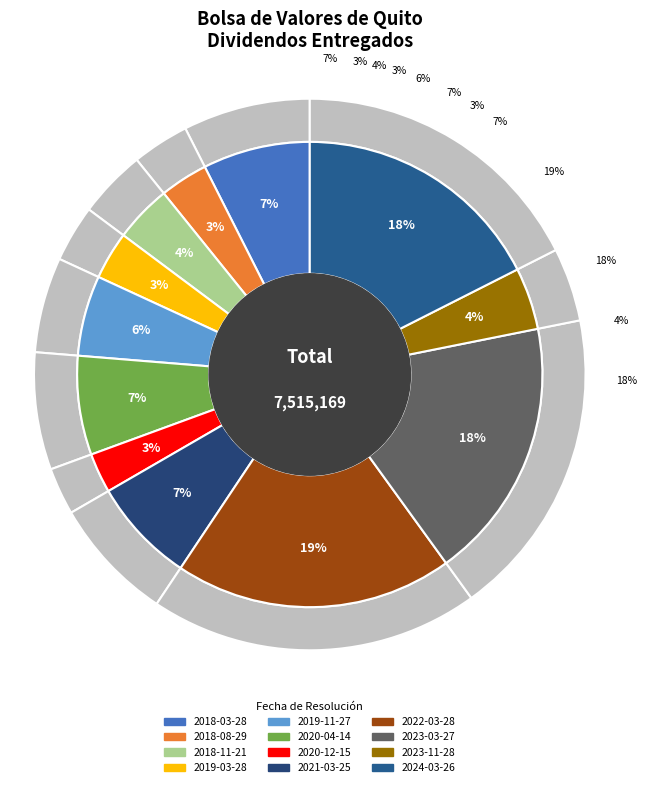

Which has a higher value, 2024-03-26 or 2018-08-29?

2024-03-26